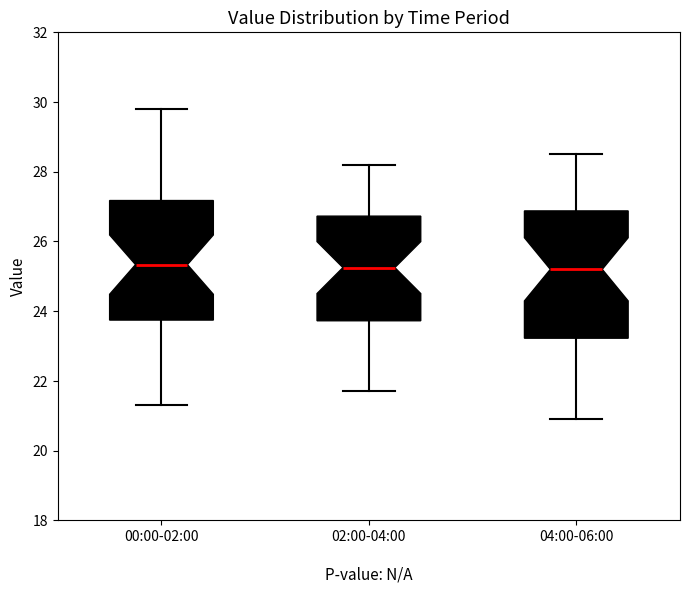

Which box is the tallest, from its lower edge to its upper edge?

04:00-06:00